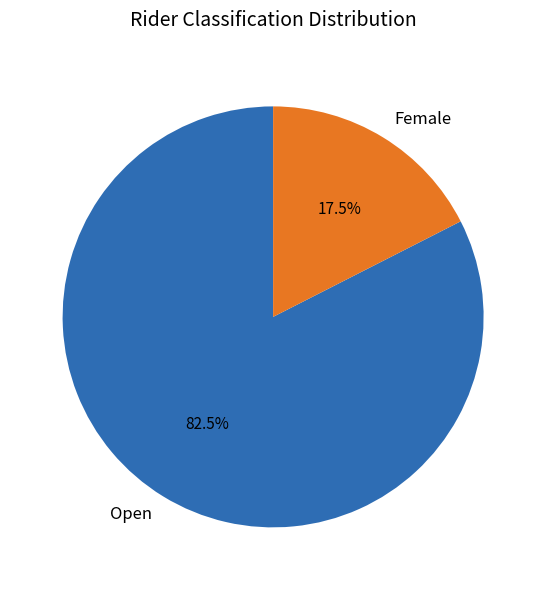

Which has a higher value, Female or Open?

Open